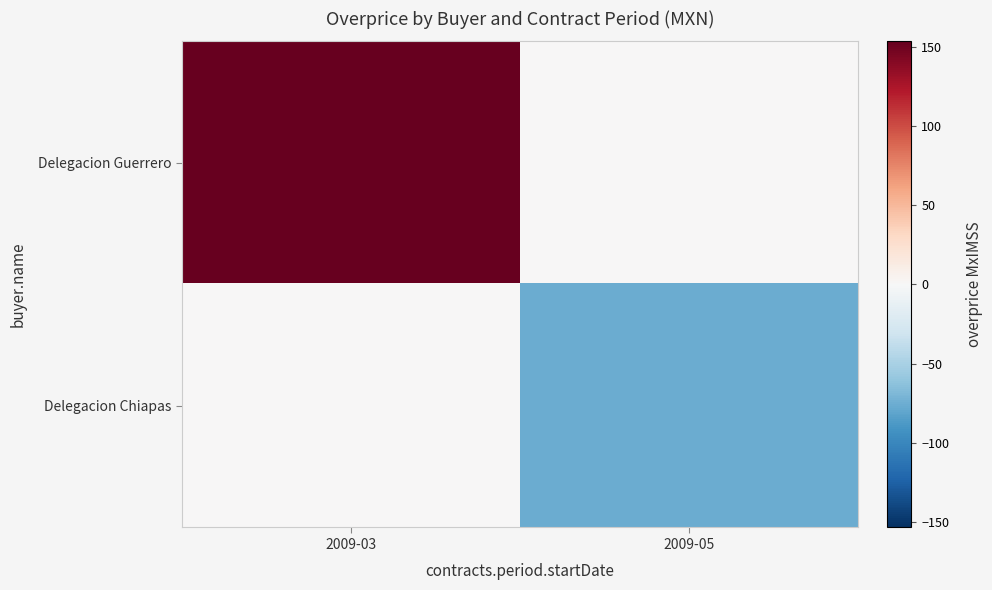

How many series are shown in this chart?

2